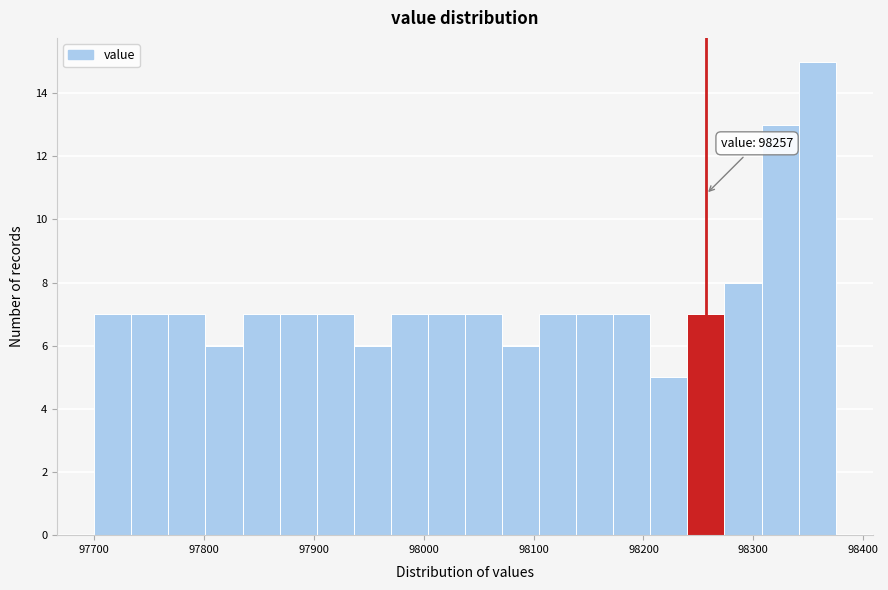

Read against the x-axis, roughly where is the centre of the tallest bar?

98360